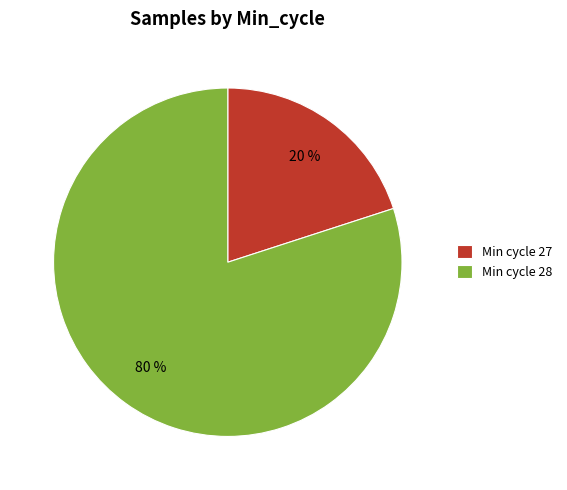

To the nearest percent, what is the combined percentage of Min cycle 28 and Min cycle 27?

100%